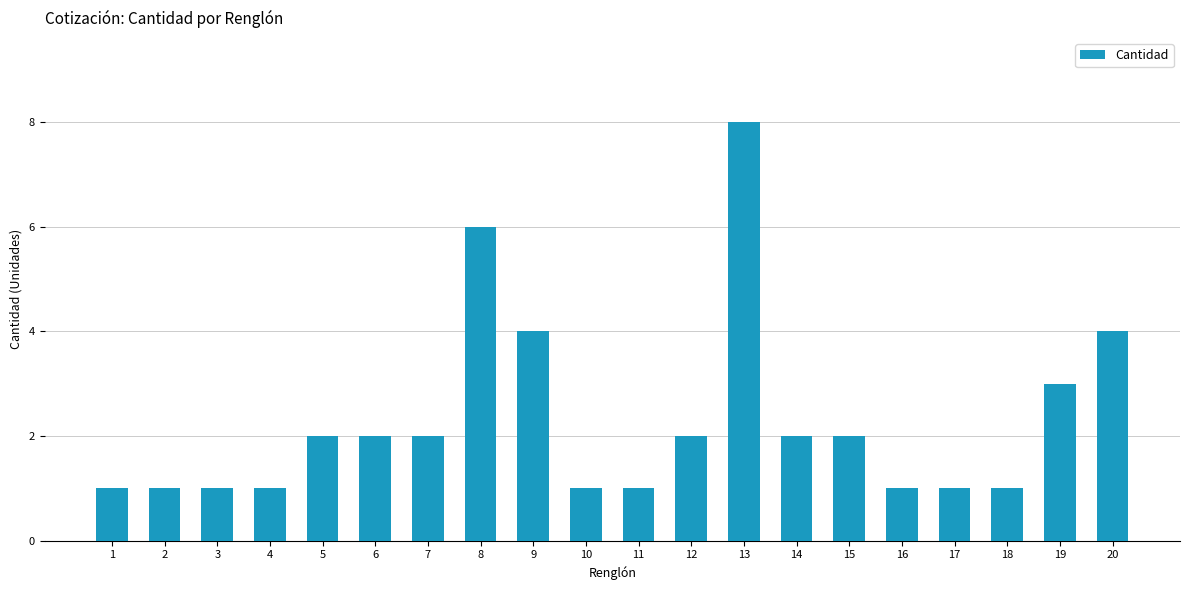

Approximately how many times larger is the value at 15 compared to 10?

2.0